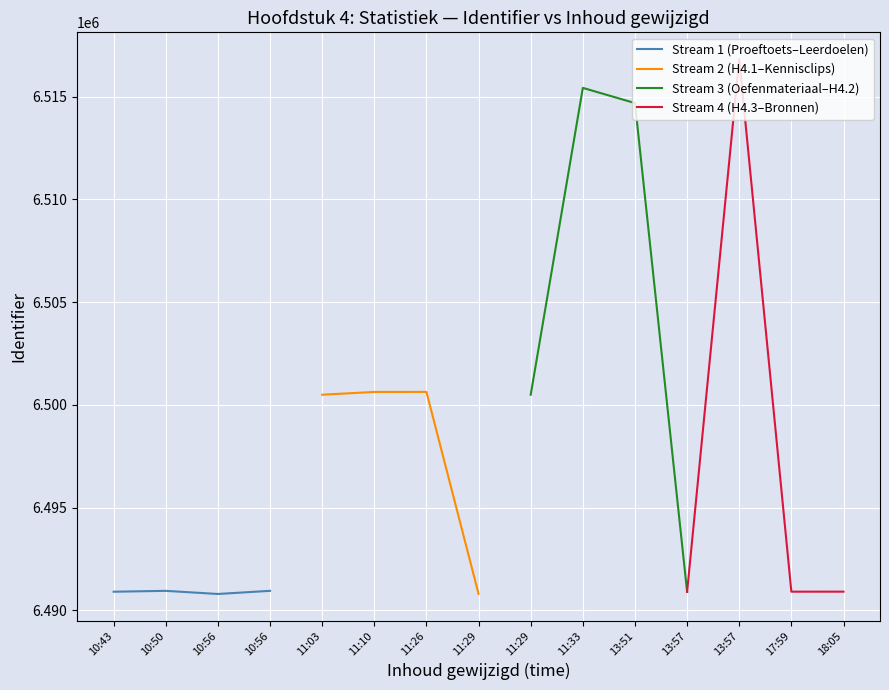

What is the sum of all Stream 4 (H4.3–Bronnen) values?

25989530